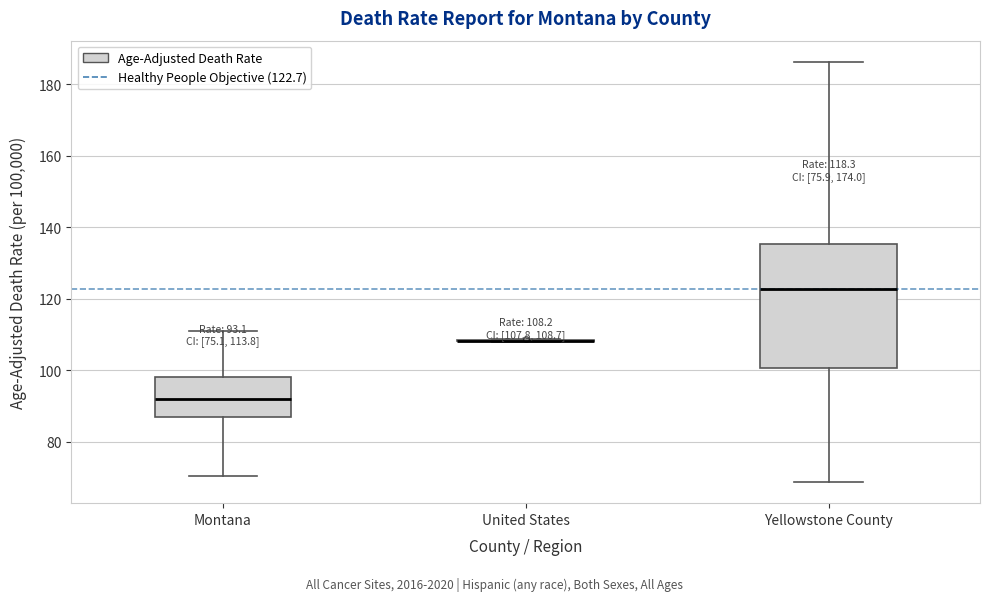

Which box is the tallest, from its lower edge to its upper edge?

Yellowstone County